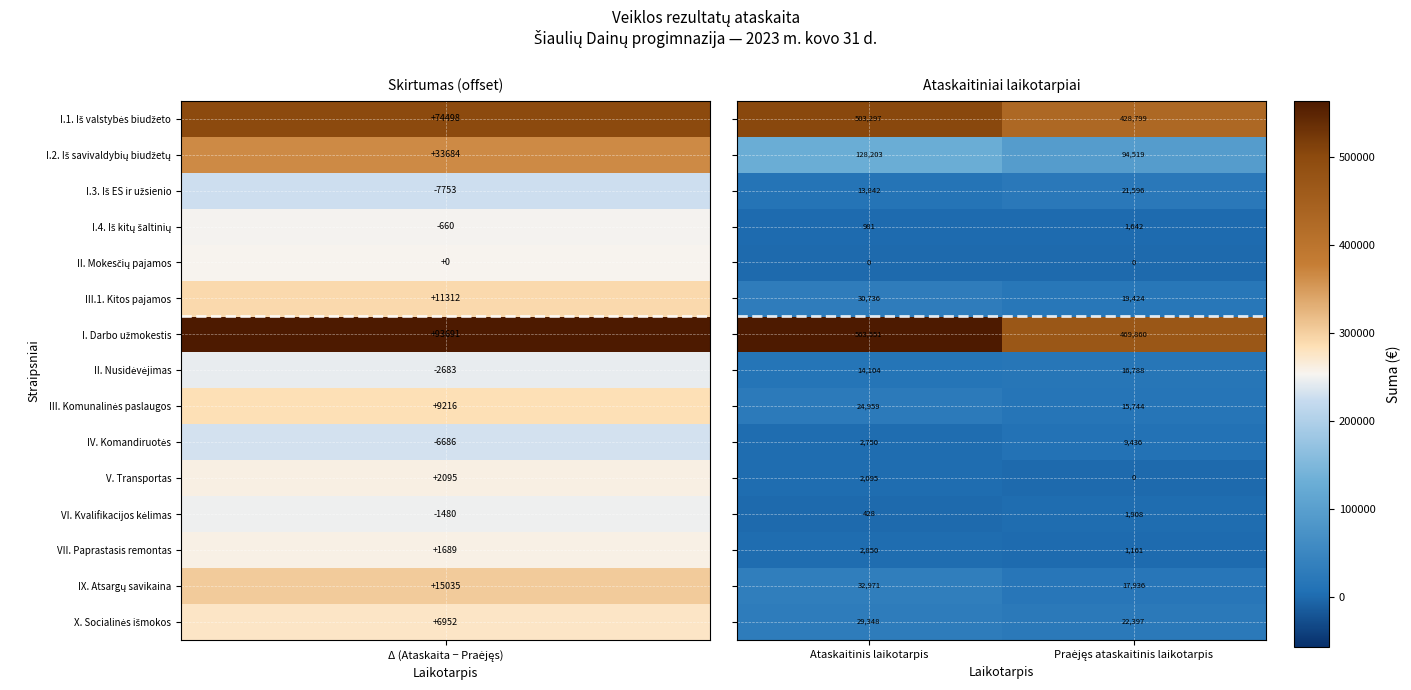

What is the difference between the highest and lowest values at Ataskaitinis laikotarpis?

563551